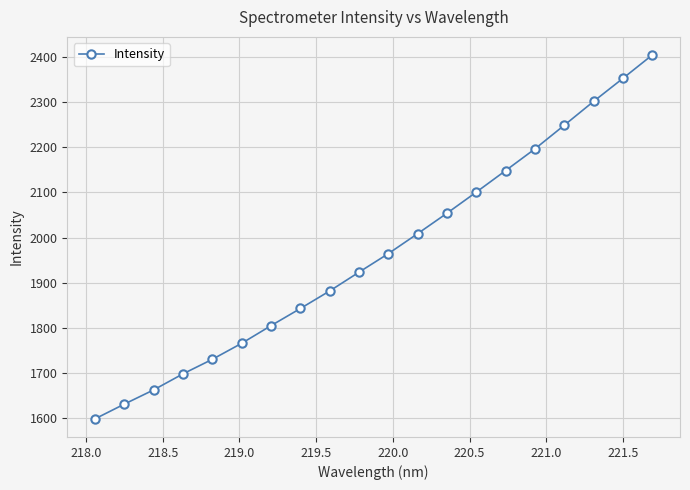

What is the smallest value displayed?

1599.2